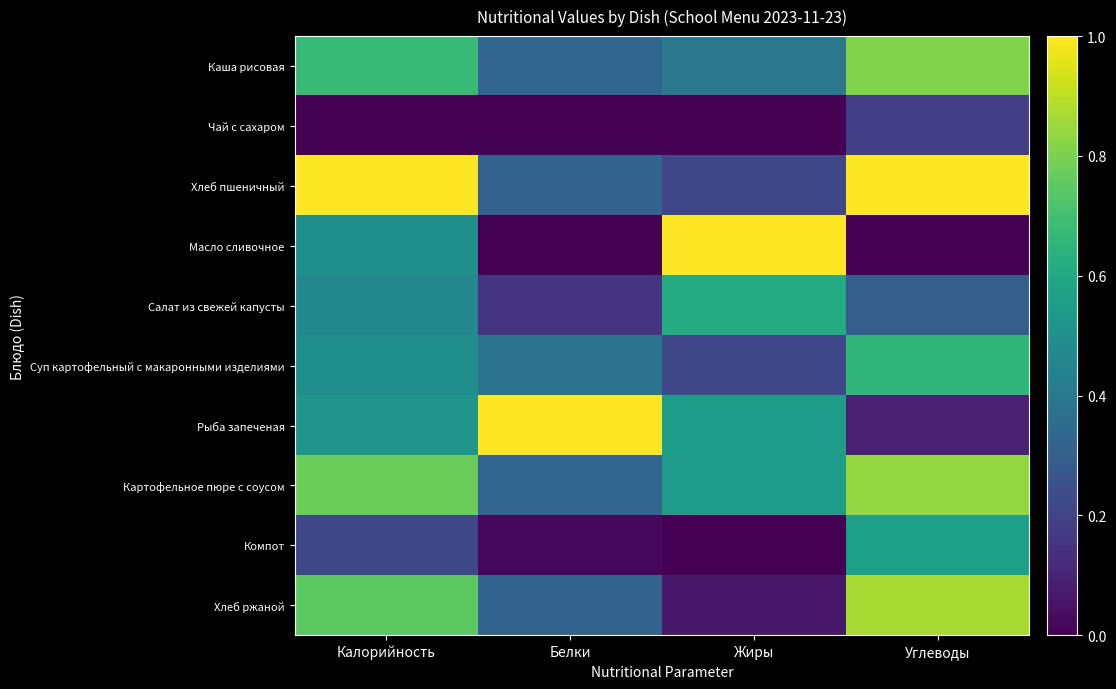

Reading left to right, what are all the values shown in this chart?

Каша рисовая: Калорийность=0.7	Белки=0.3	Жиры=0.4	Углеводы=0.8
Чай с сахаром: Калорийность=0.0	Белки=0.0	Жиры=0.0	Углеводы=0.2
Хлеб пшеничный: Калорийность=1.0	Белки=0.3	Жиры=0.2	Углеводы=1.0
Масло сливочное: Калорийность=0.5	Белки=0.0	Жиры=1.0	Углеводы=0.0
Салат из свежей капусты: Калорийность=0.5	Белки=0.2	Жиры=0.6	Углеводы=0.3
Суп картофельный с макаронными изделиями: Калорийность=0.5	Белки=0.4	Жиры=0.2	Углеводы=0.7
Рыба запеченая: Калорийность=0.5	Белки=1.0	Жиры=0.6	Углеводы=0.1
Картофельное пюре с соусом: Калорийность=0.8	Белки=0.3	Жиры=0.5	Углеводы=0.8
Компот: Калорийность=0.2	Белки=0.0	Жиры=0.0	Углеводы=0.6
Хлеб ржаной: Калорийность=0.7	Белки=0.3	Жиры=0.1	Углеводы=0.9